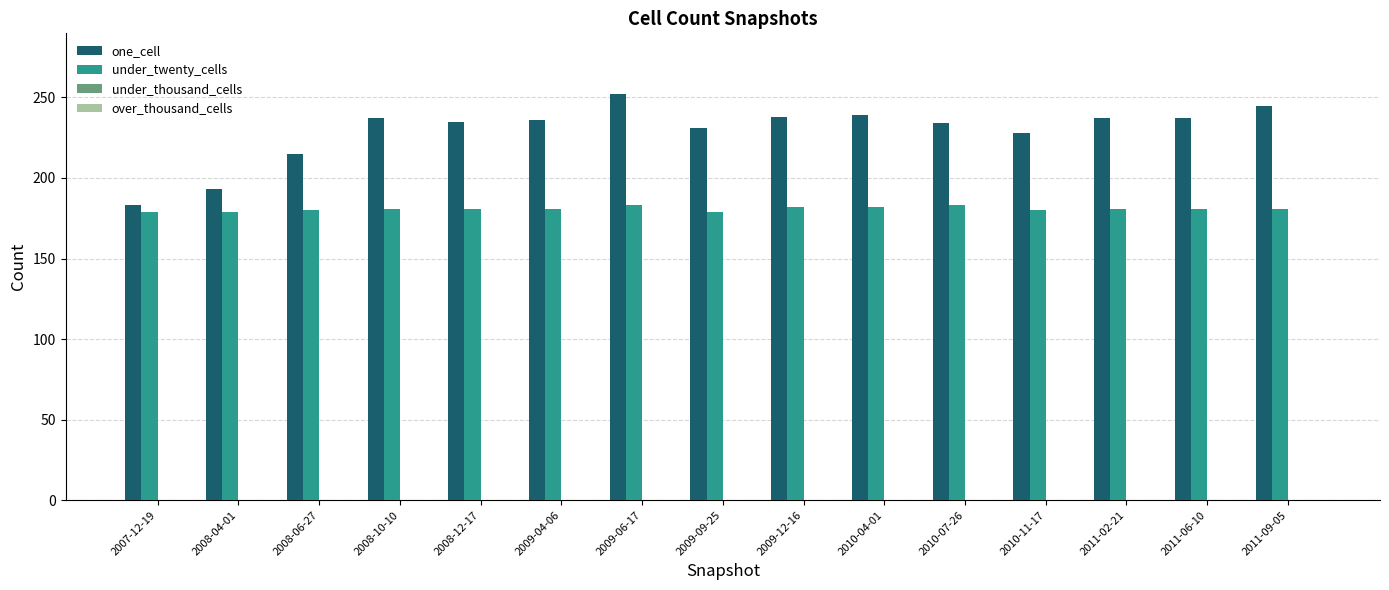

The value of under_twenty_cells at 2009-04-06 is 181. True or false?

True